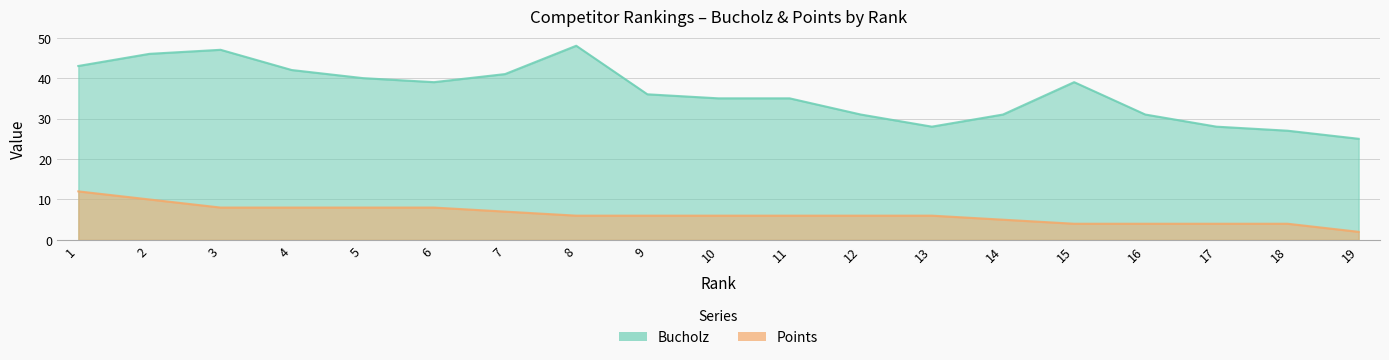

Which label corresponds to the smallest value in the chart?

19